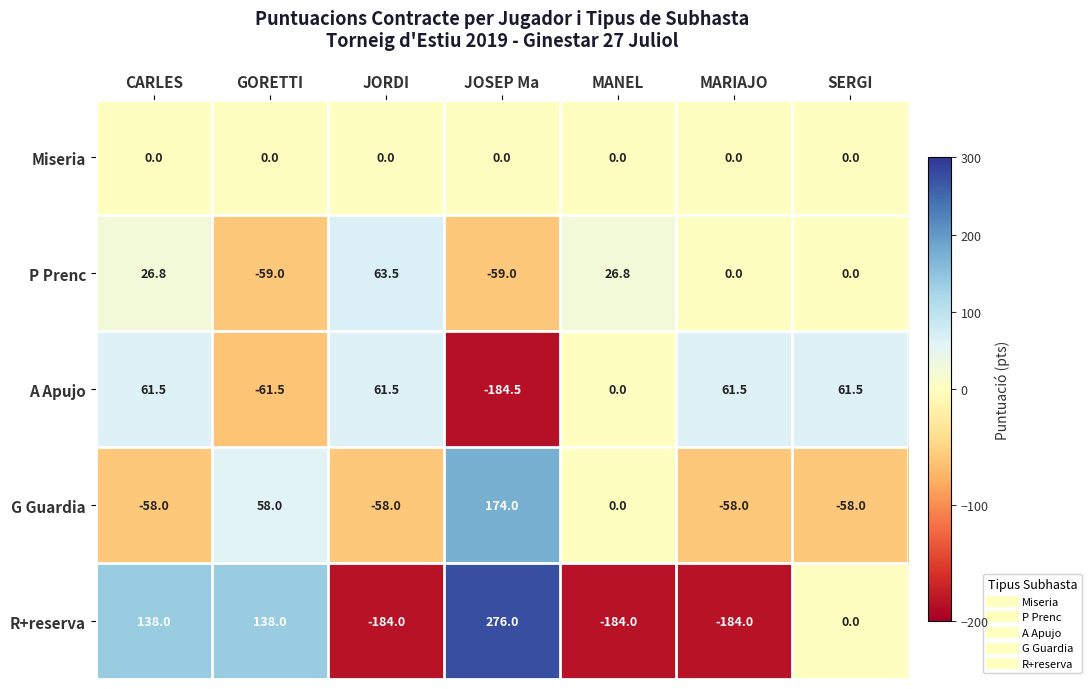

Which series changed the most between CARLES and JOSEP Ma?

A Apujo